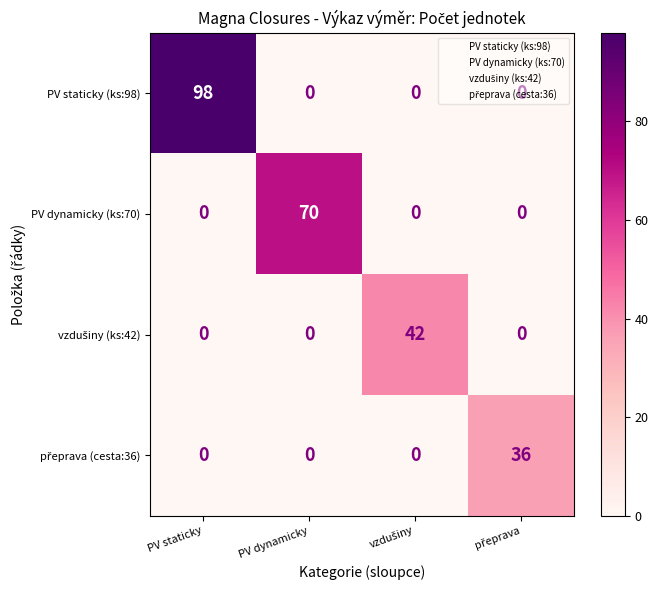

At which category is the sum across all series the highest?

PV staticky